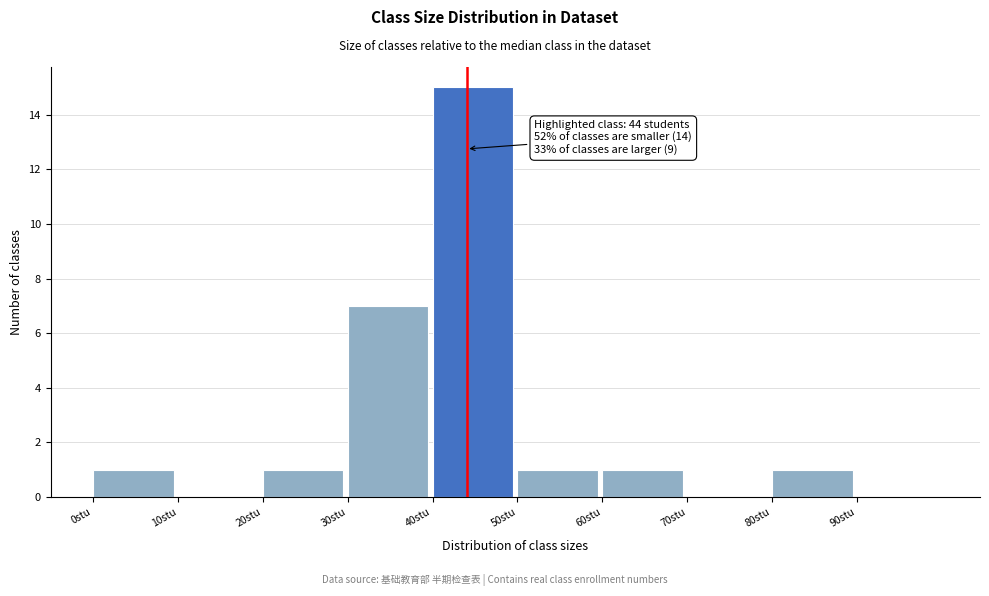

Over which range of the x-axis is the bar tallest?

40 to 50